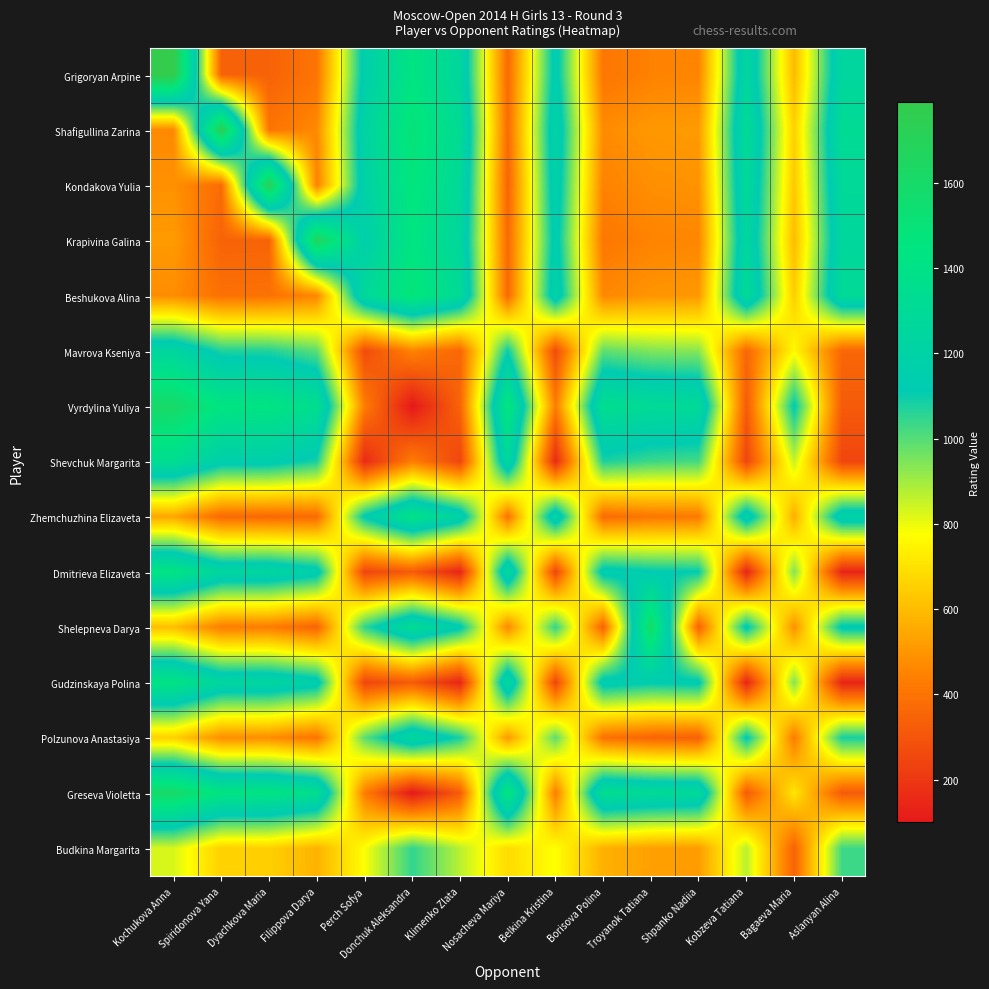

What is the difference between the highest and lowest values at Aslanyan Alina?

1171.5